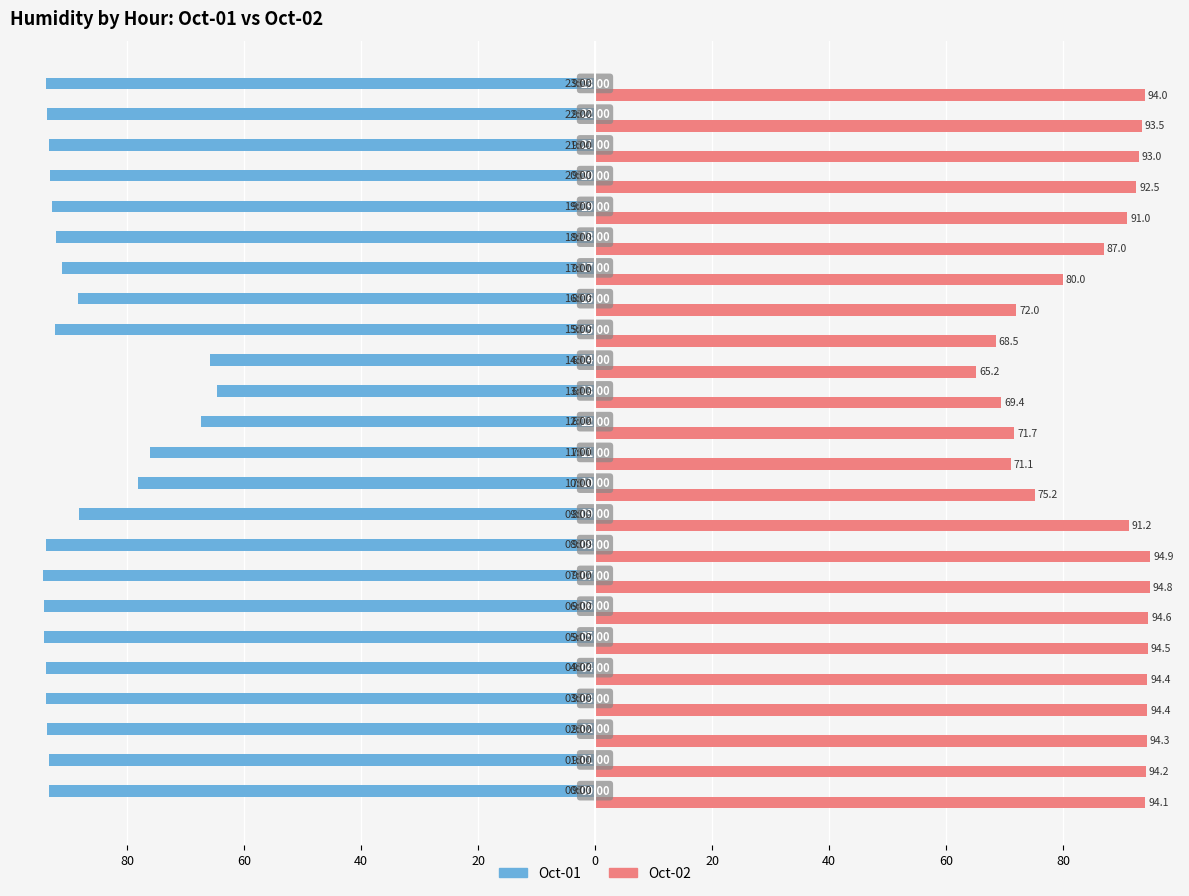

What are all the series names shown in the legend?

Oct-01, Oct-02